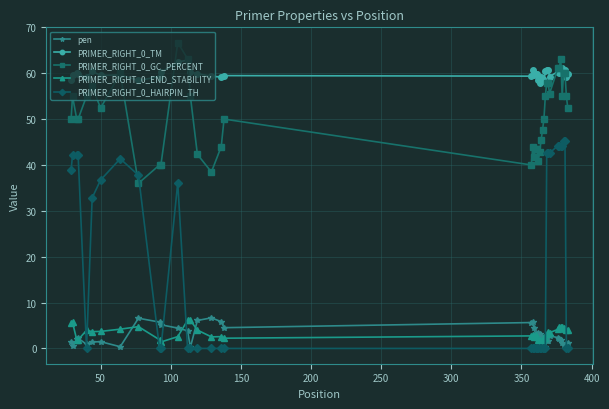

What is the difference between the second highest and second lowest values in the PRIMER_RIGHT_0_GC_PERCENT series?

24.7